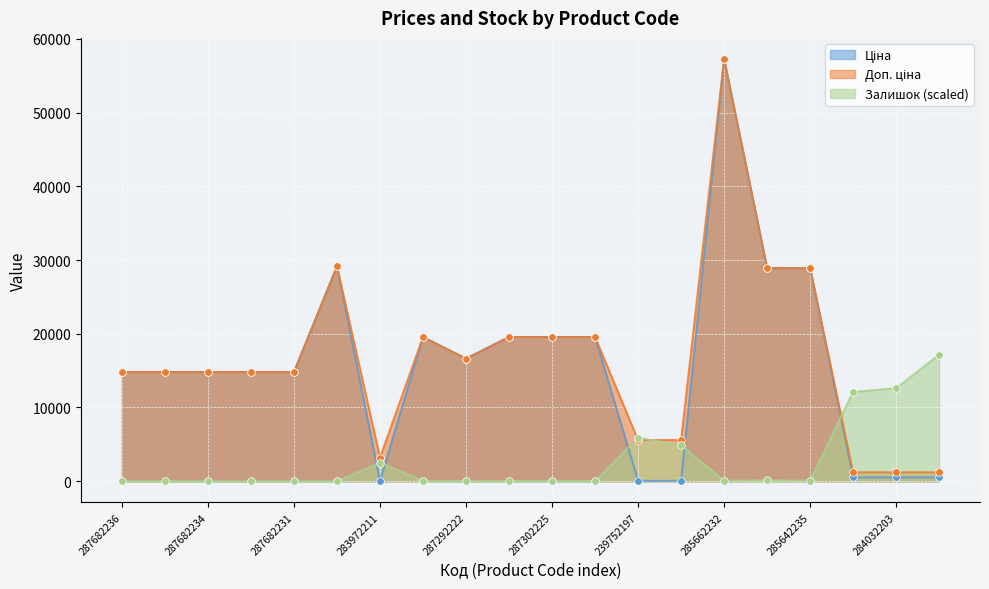

At which category is the sum across all series the highest?

285662232